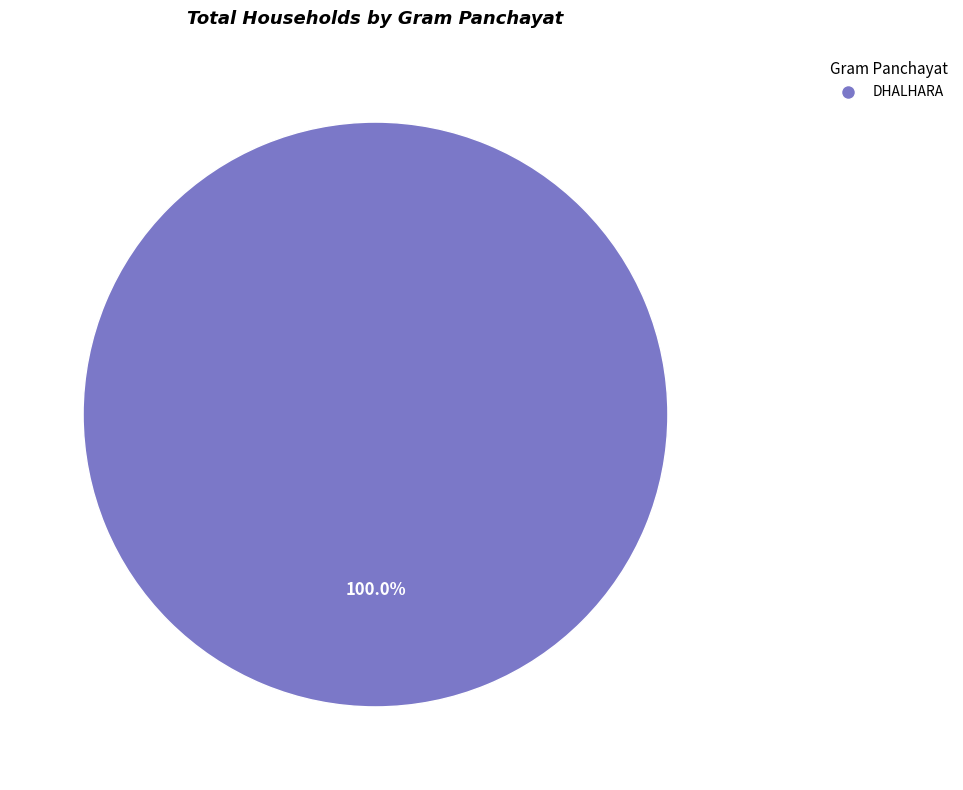

Does any single category account for the majority?

Yes